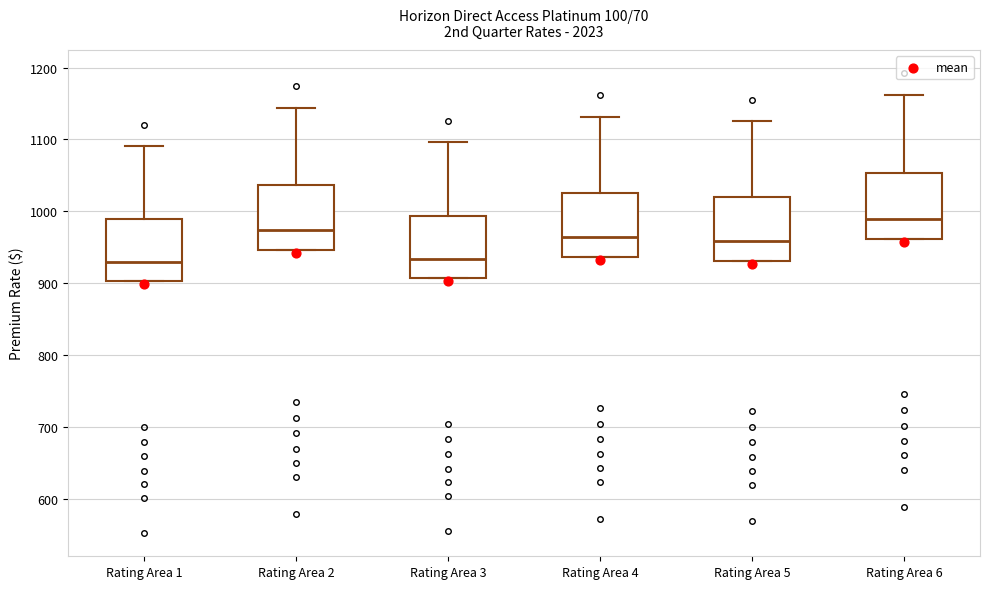

Which box has the highest median line?

Rating Area 6